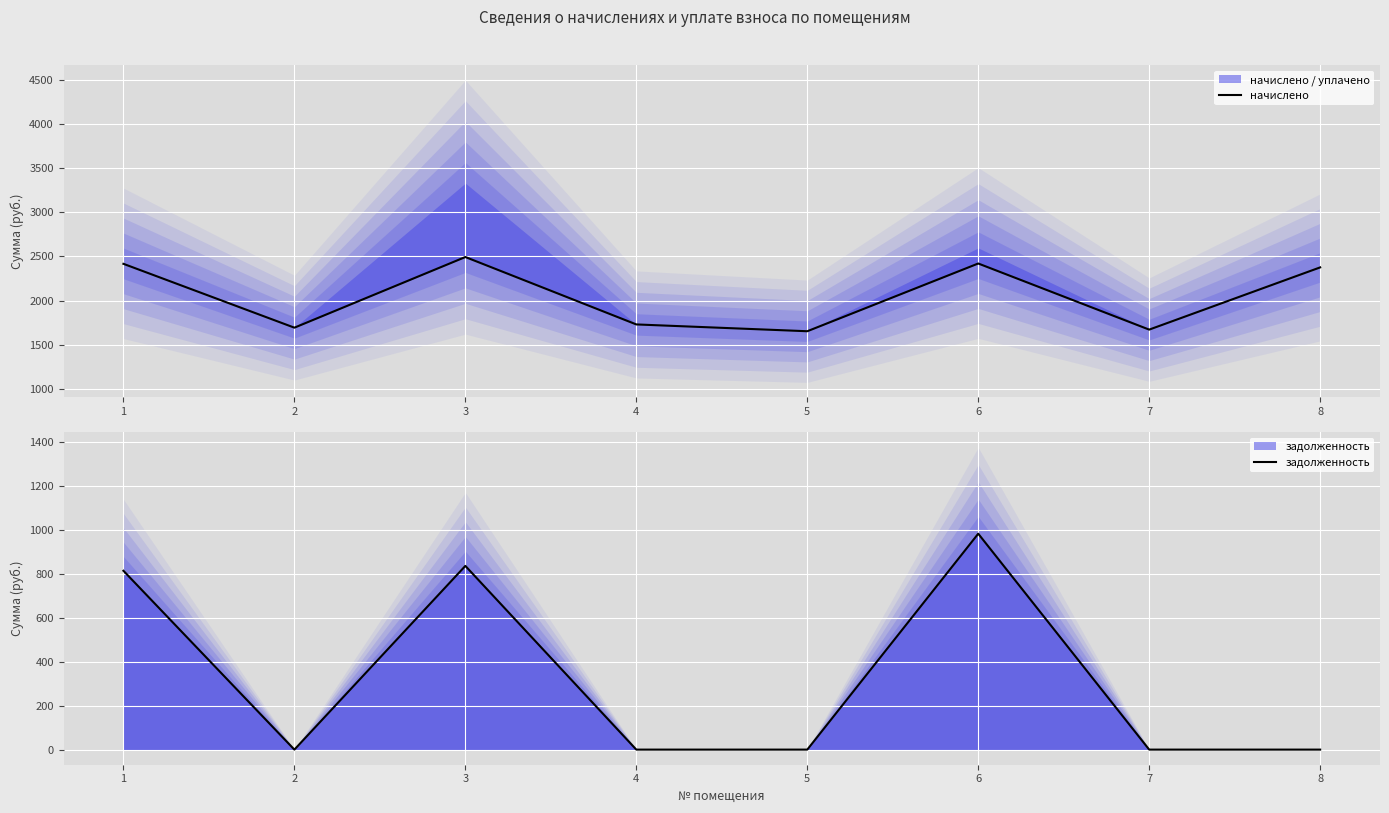

What is the sum of the начислено values at 3 and 8?

4868.5